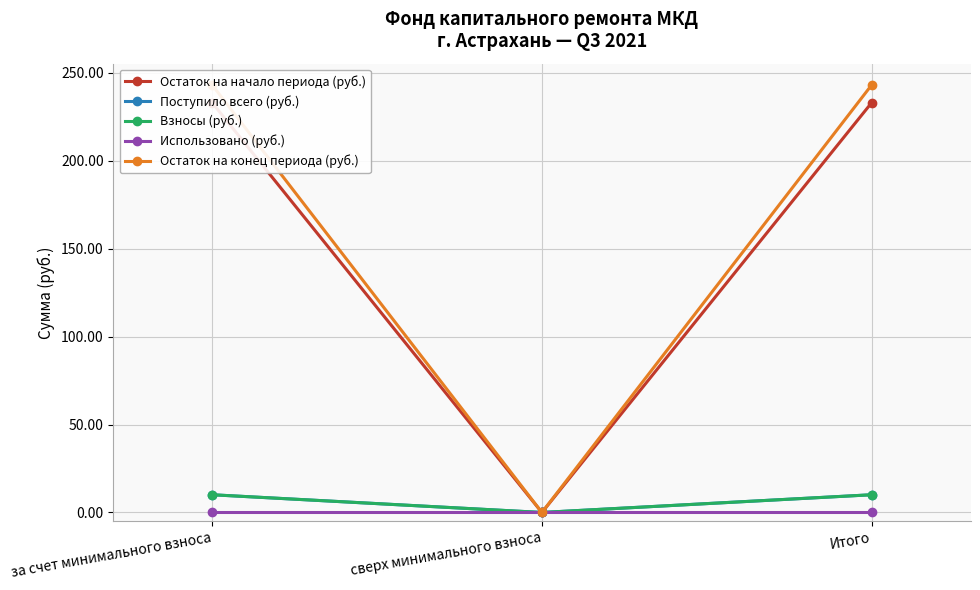

At how many categories does at least one series exceed 110?

2